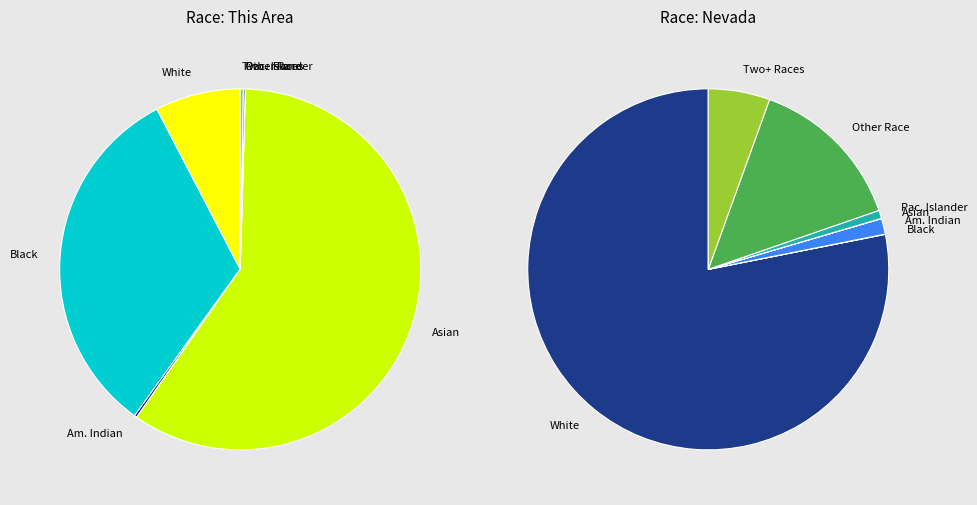

Is the sum of White alone and American Indian and Alaska Native greater than half?

No